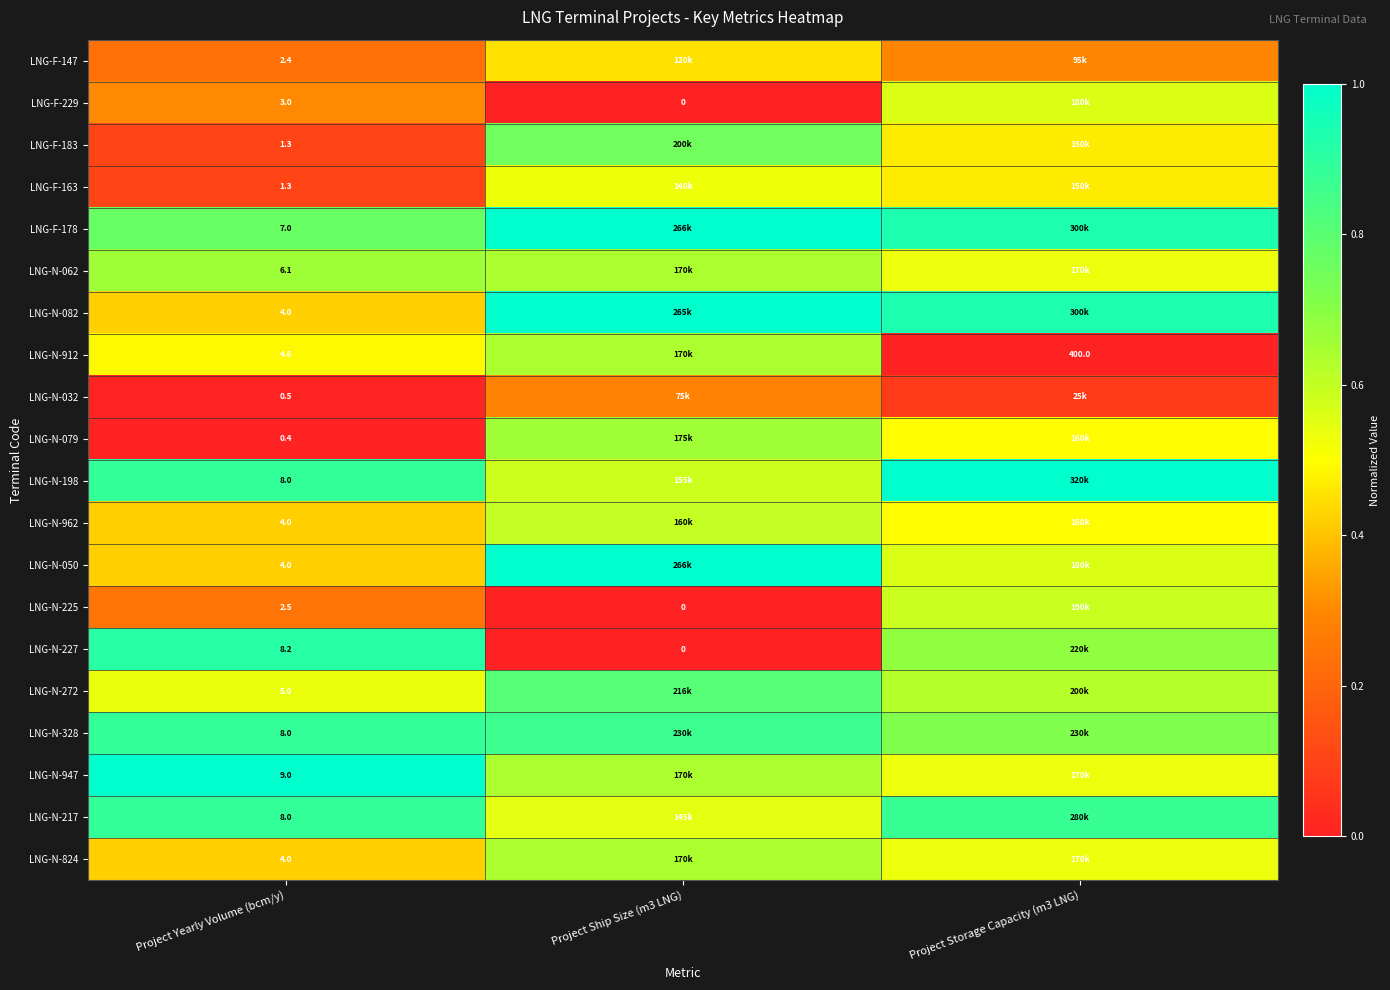

Is the value of LNG-N-079 at Project Yearly Volume (bcm/y) greater than the value of LNG-F-147 at Project Yearly Volume (bcm/y)?

No